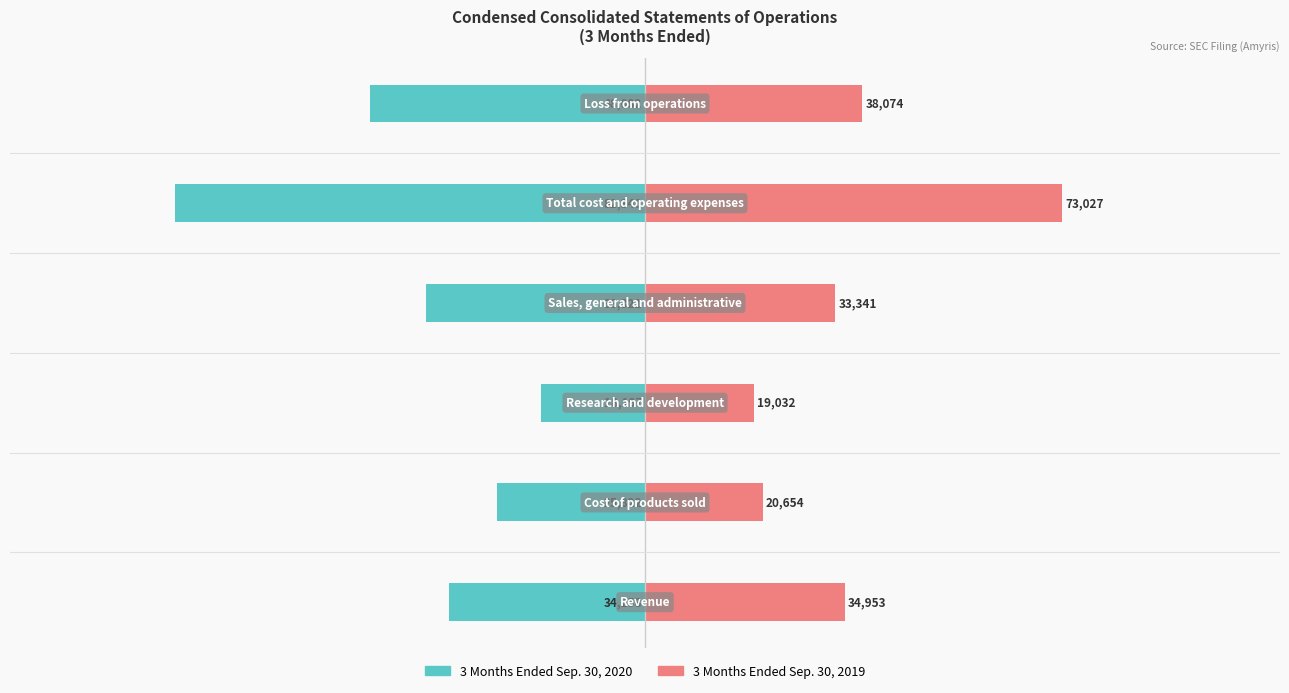

What is the approximate value of 3 Months Ended Sep. 30, 2020 at 2?

-18197